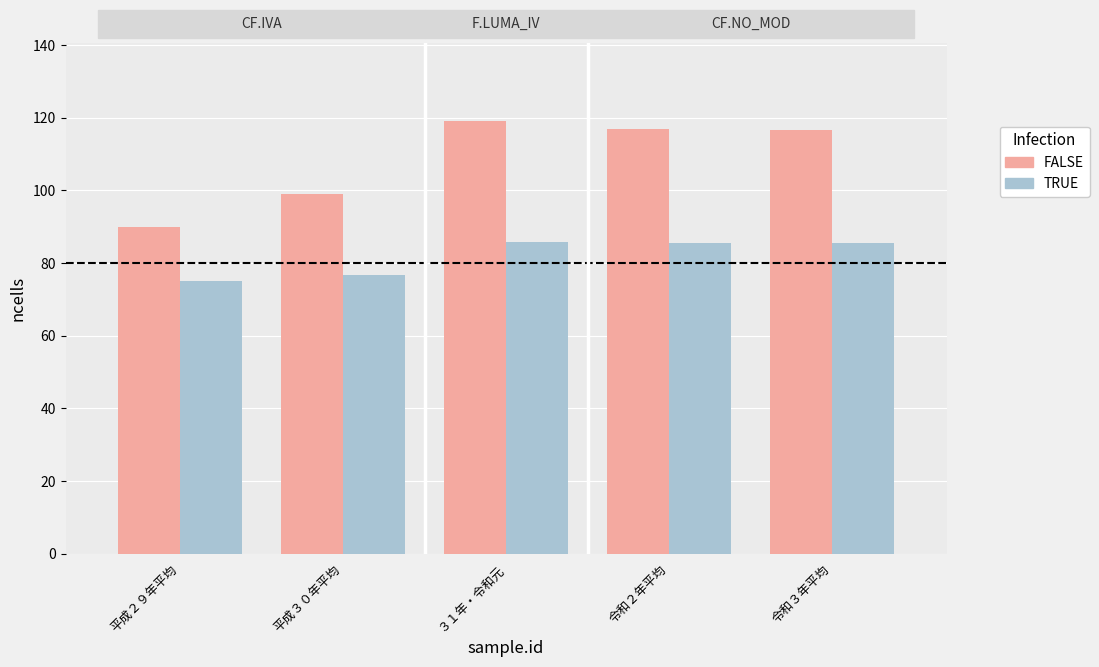

What is the approximate value of FALSE at 令和２年平均?

116.9